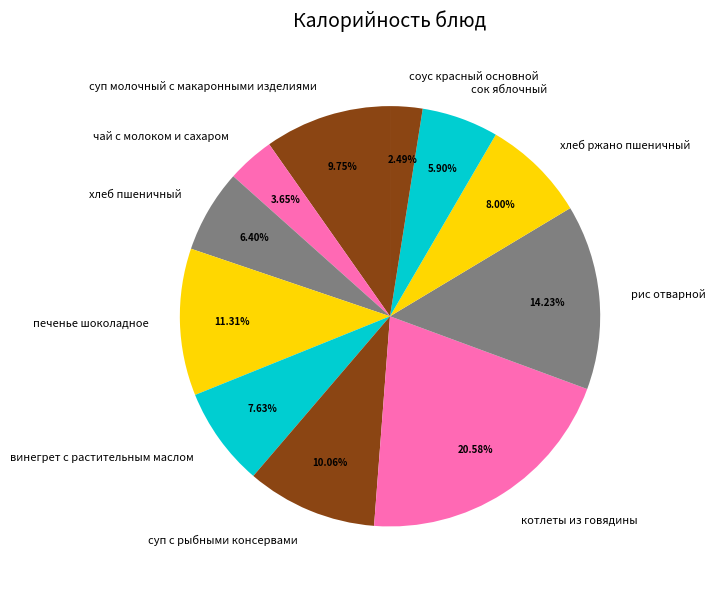

How many slices are in this pie chart?

11